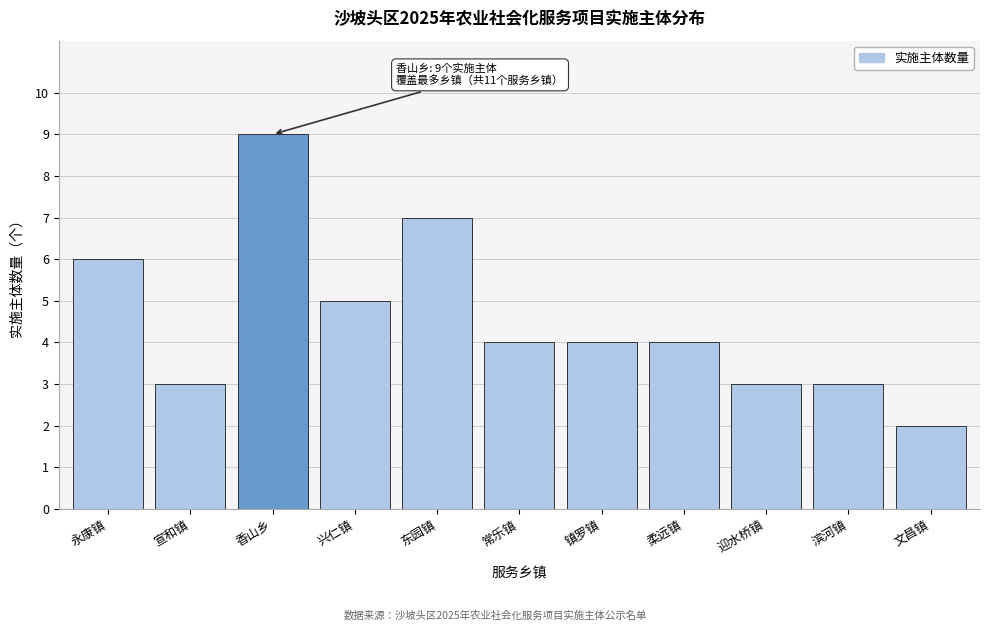

Reading left to right, what are all the values shown in this chart?

永康镇=6	宣和镇=3	香山乡=9	兴仁镇=5	东园镇=7	常乐镇=4	镇罗镇=4	柔远镇=4	迎水桥镇=3	滨河镇=3	文昌镇=2